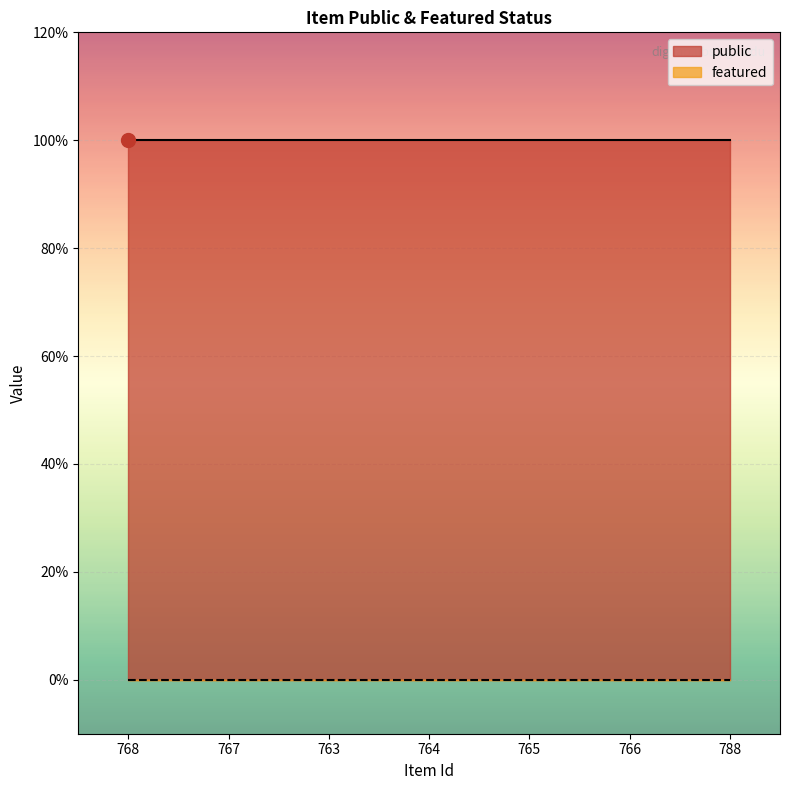

What are all the series names shown in the legend?

public, featured